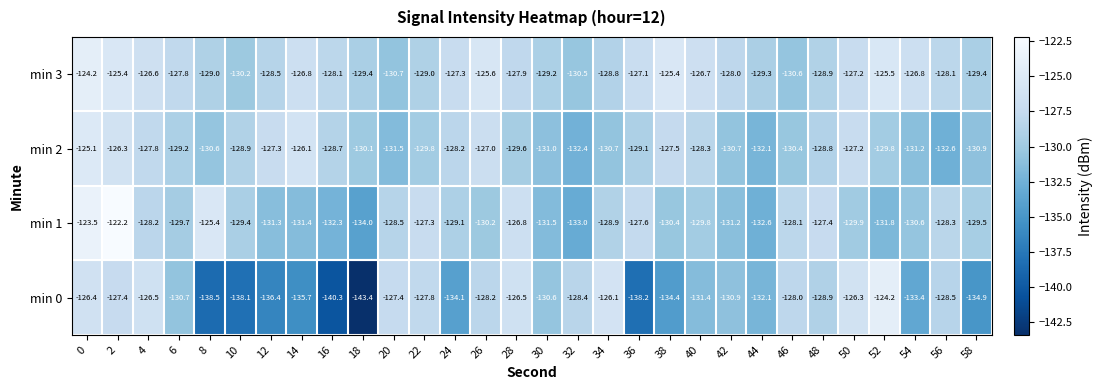

What is the difference between the highest and lowest values at 42?

3.2